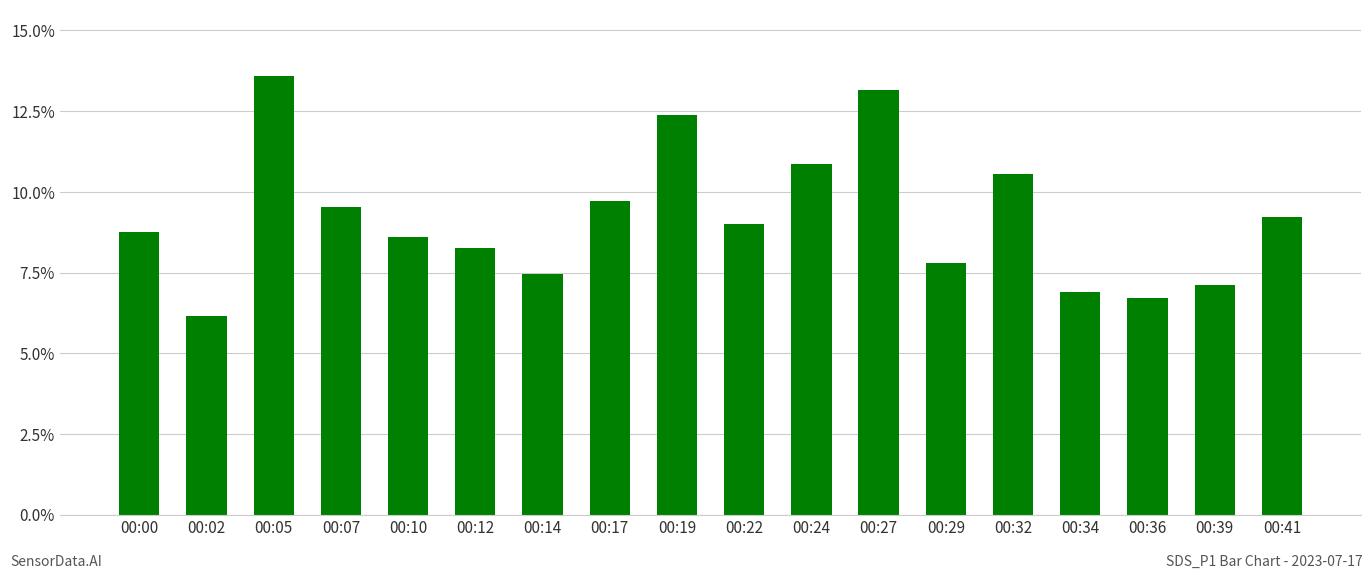

Rank the categories by value from highest to lowest.

00:05, 00:27, 00:19, 00:24, 00:32, 00:17, 00:07, 00:41, 00:22, 00:00, 00:10, 00:12, 00:29, 00:14, 00:39, 00:34, 00:36, 00:02